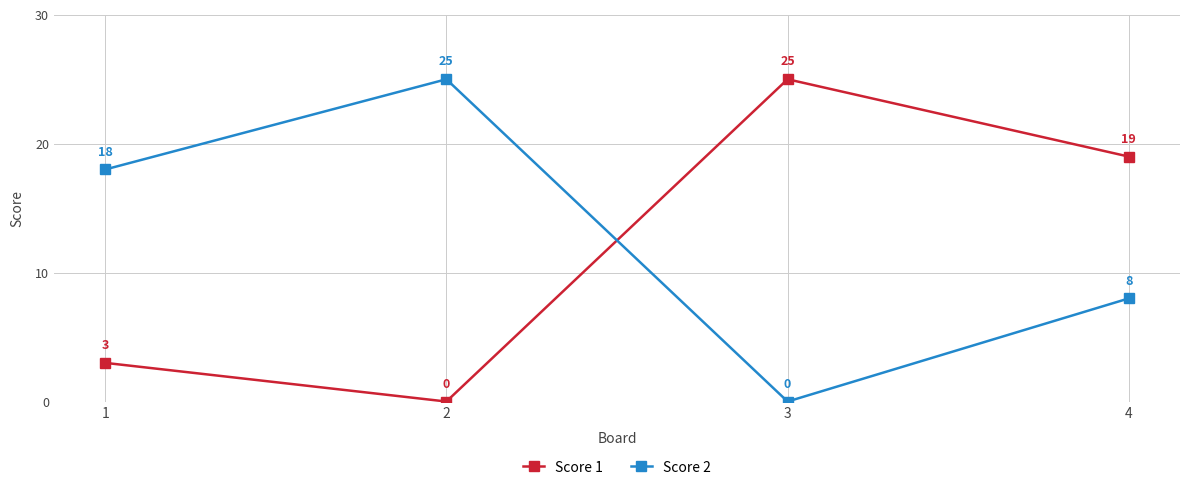

What is the average value of the Score 2 series?

13